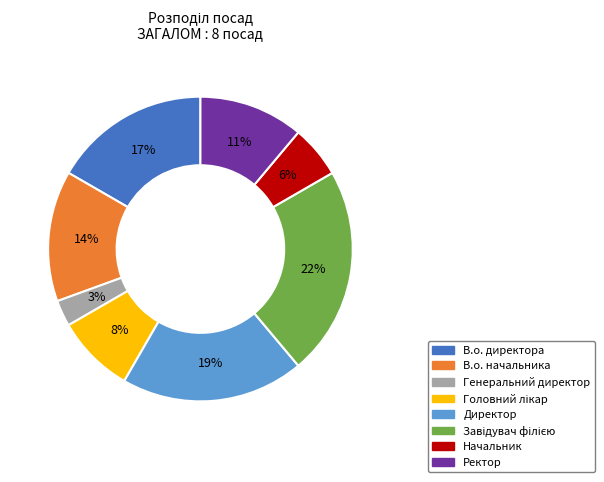

Which has a higher value, Генеральний директор or Ректор?

Ректор